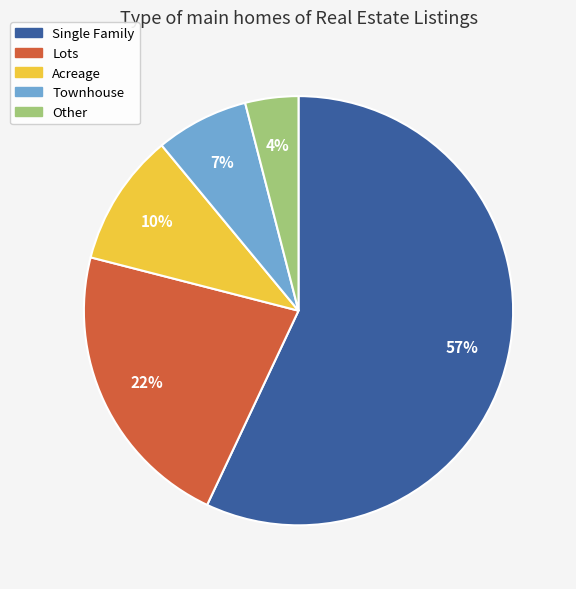

What percentage is the Acreage slice, to the nearest percent?

10%